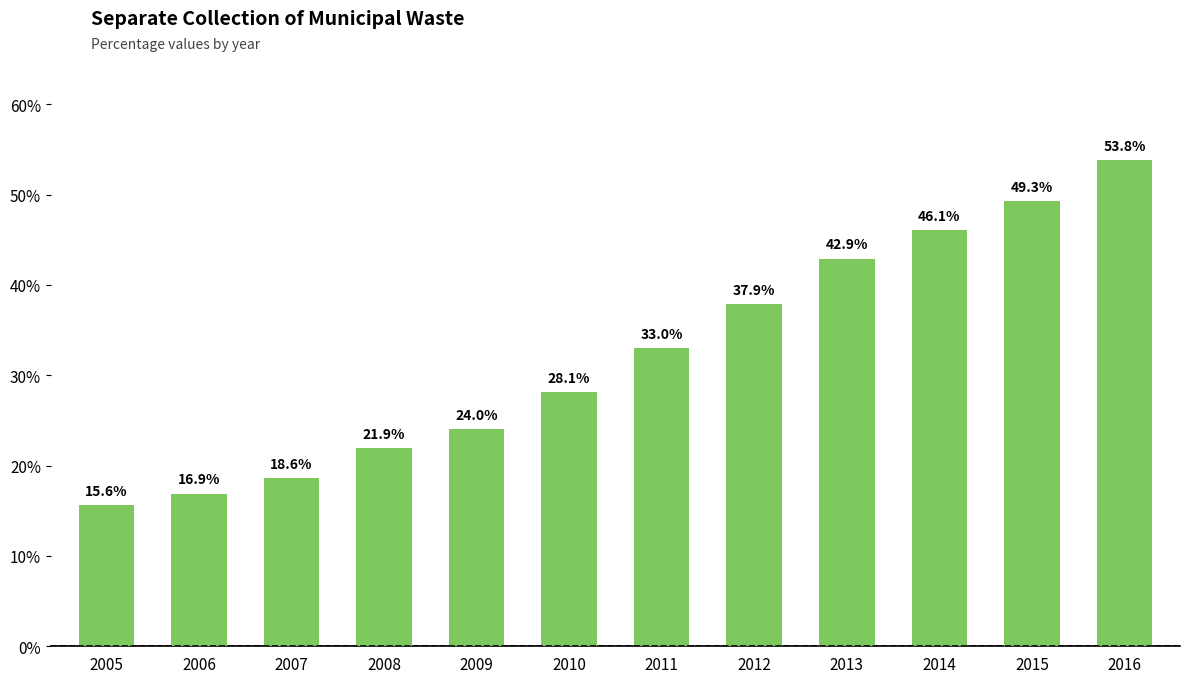

Read the value at 2007.

18.6